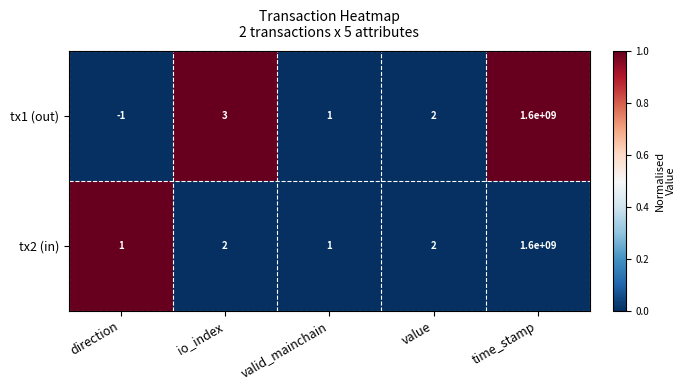

The tx1 (out) series shows 1 at io_index. True or false?

False